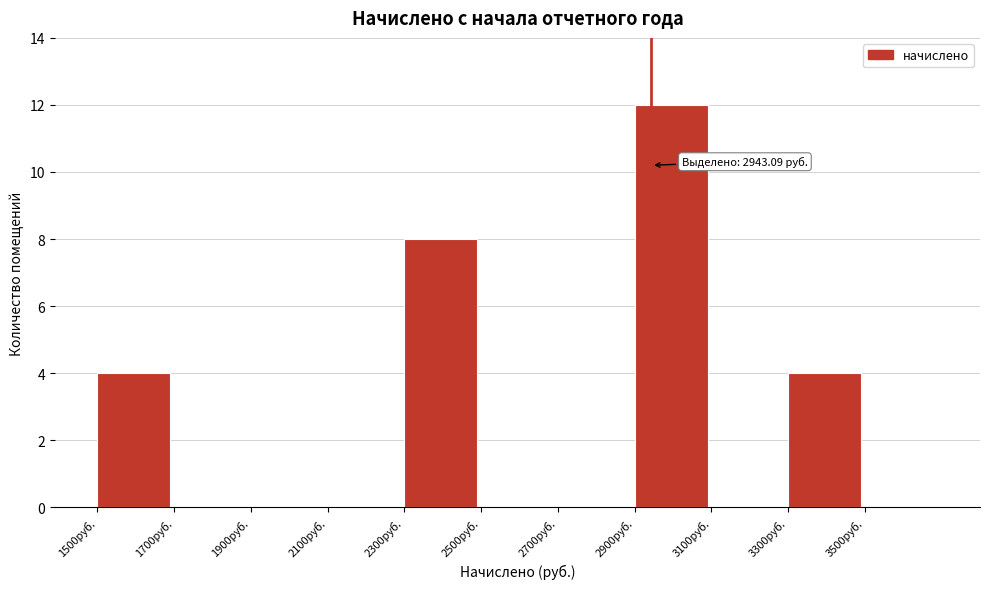

Which range on the x-axis has the tallest bar?

2900 to 3100